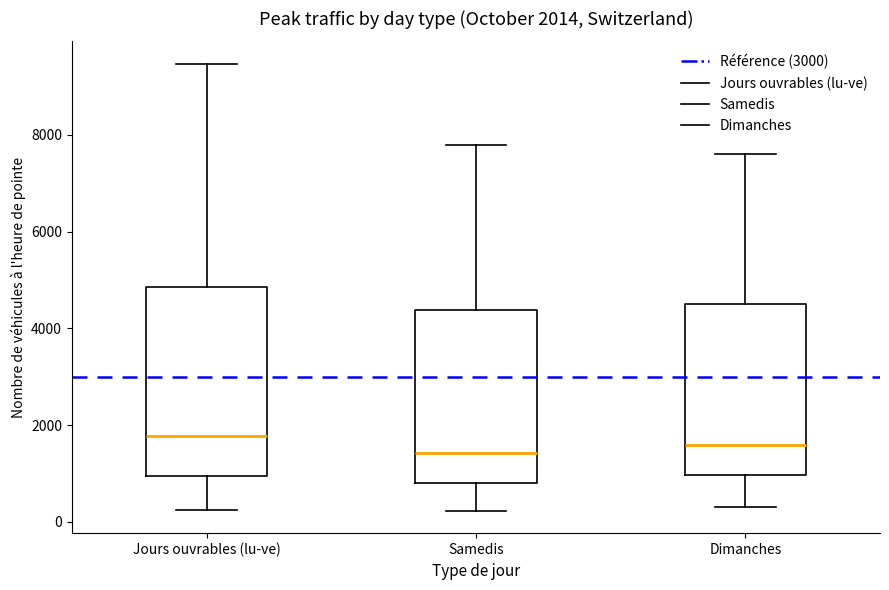

Comparing the boxes themselves (not the whiskers), which one is the tallest?

Jours ouvrables (lu-ve)